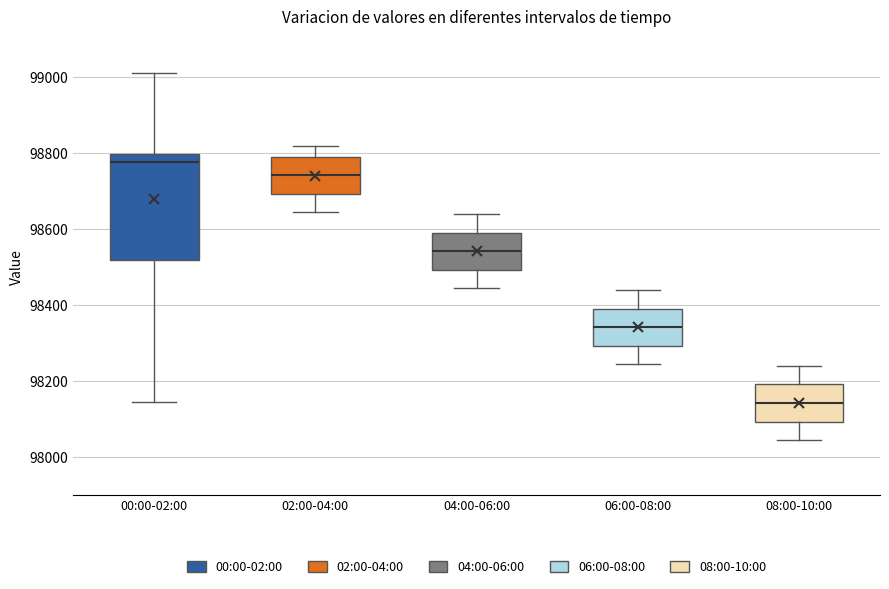

Reading left to right, transcribe this box plot: for each box, give where its median line is, the range the box spans, and where its two whiskers end, as read against the y-axis. The values are not printed on the chart, so give them approximately, as read against the axis.

00:00-02:00: median 98780, box 98520 to 98800, whiskers 98140 to 99020
02:00-04:00: median 98740, box 98700 to 98800, whiskers 98640 to 98820
04:00-06:00: median 98540, box 98500 to 98600, whiskers 98440 to 98640
06:00-08:00: median 98340, box 98300 to 98400, whiskers 98240 to 98440
08:00-10:00: median 98140, box 98100 to 98200, whiskers 98040 to 98240